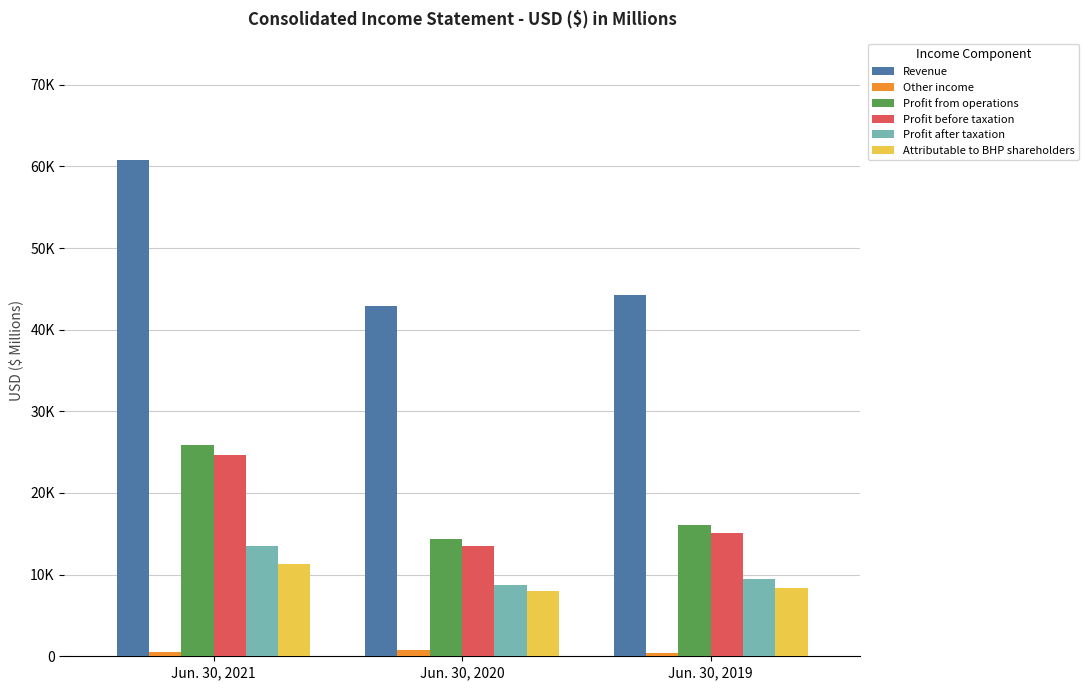

What is the value of the Other income bar at the 3rd from the left?

393